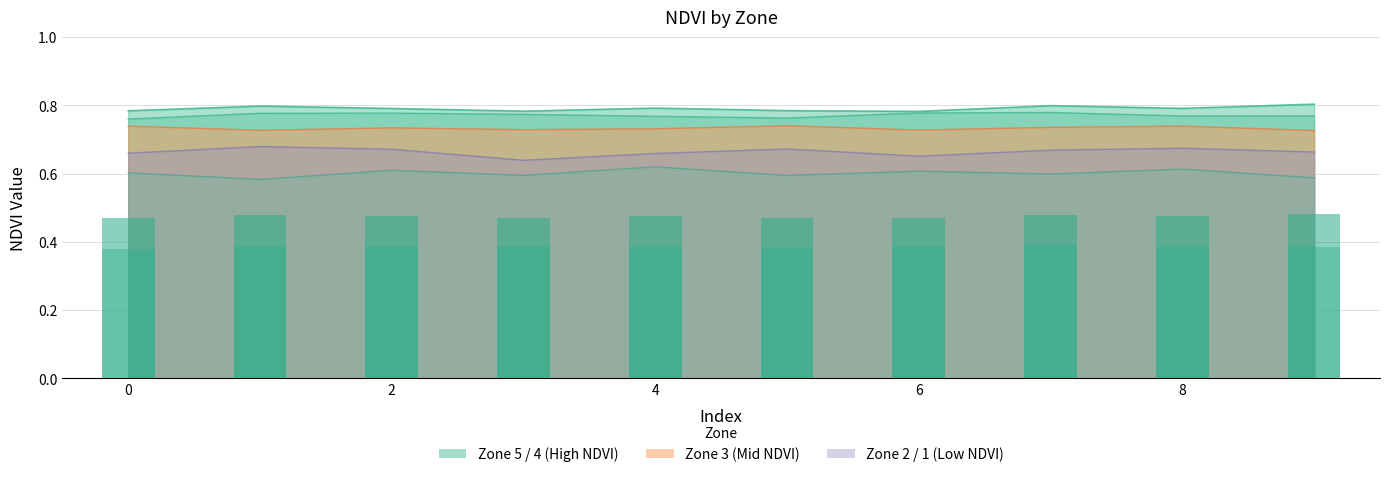

What is the value of the Zone 4 bar at the 3rd from the left?

0.8